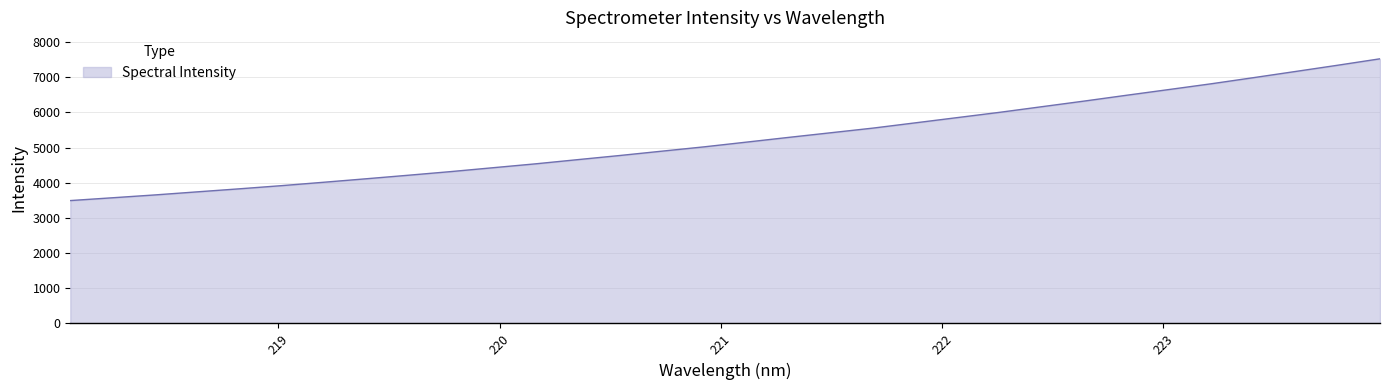

What is the difference between the maximum and minimum values?

4030.4